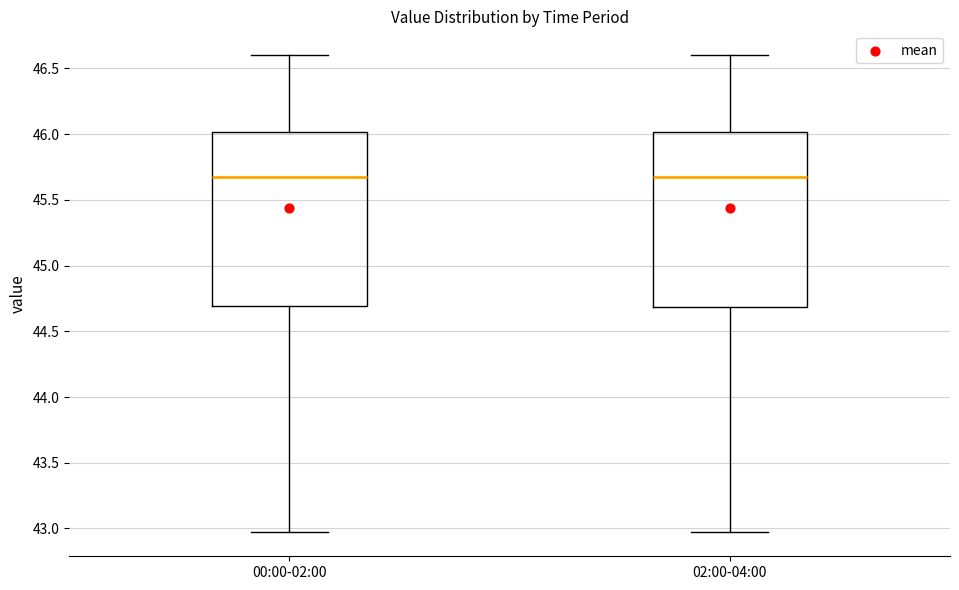

Where does the upper whisker of the box for 00:00-02:00 end on the y-axis? The values are not printed on the chart, so give them approximately, as read against the axis.

46.60